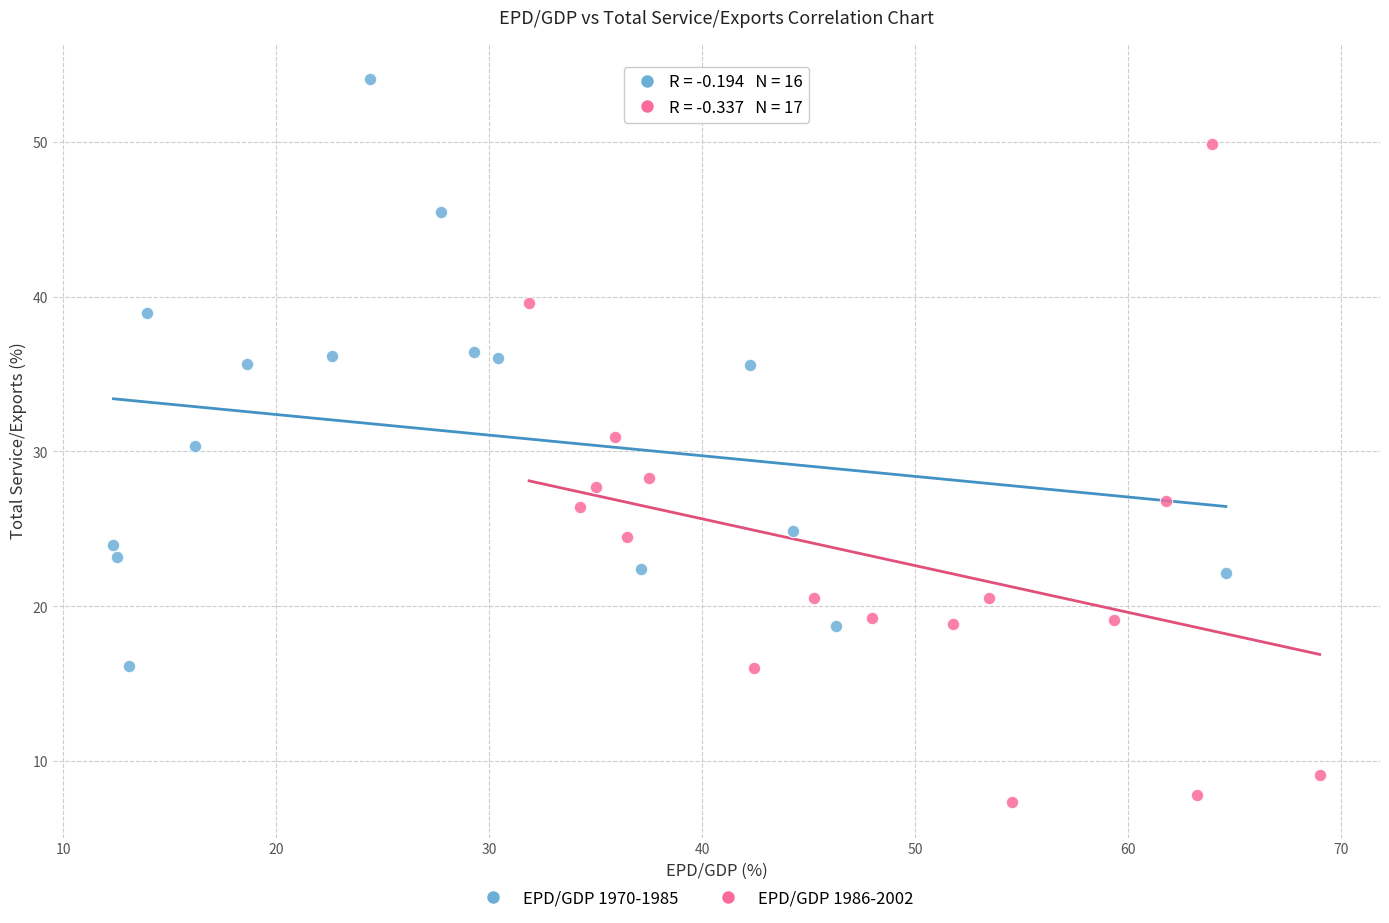

Which series contains the highest Y value?

EPD/GDP 1970-1985